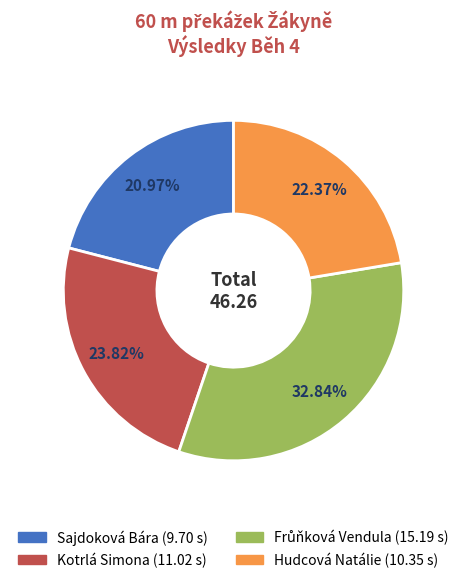

Count the number of slices in the pie.

4